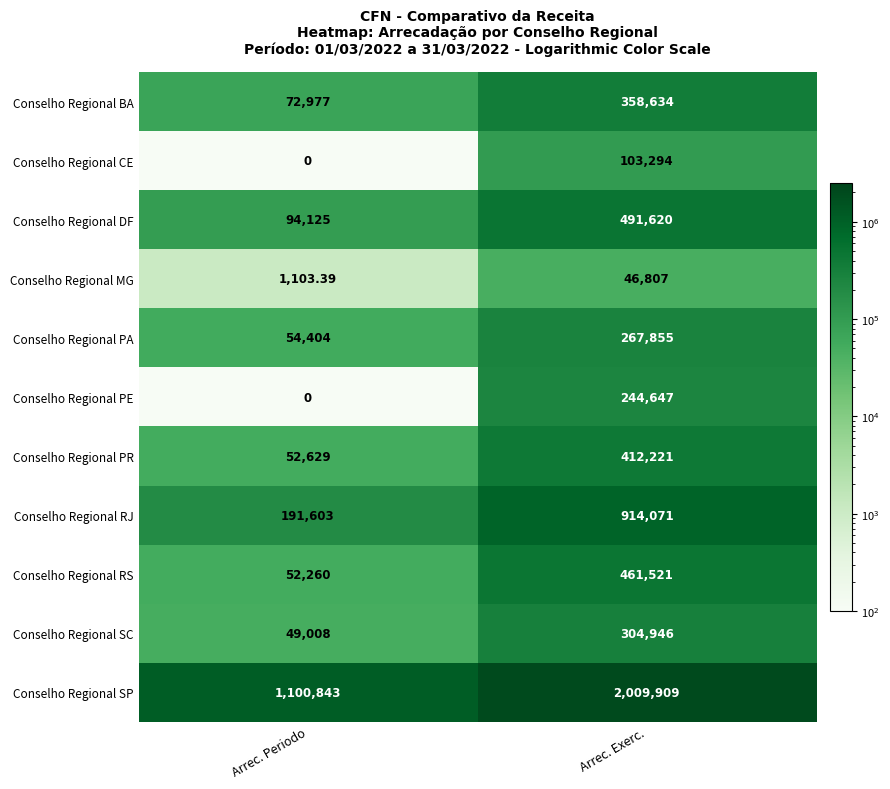

Rank the categories by Conselho Regional BA value from lowest to highest.

Arrec. Periodo, Arrec. Exerc.